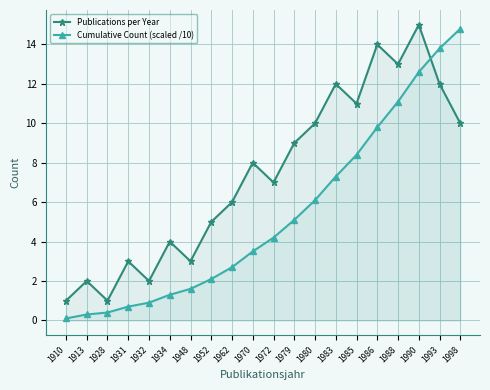

How many intersections are there between Publications per Year and Cumulative Count (scaled /10)?

1